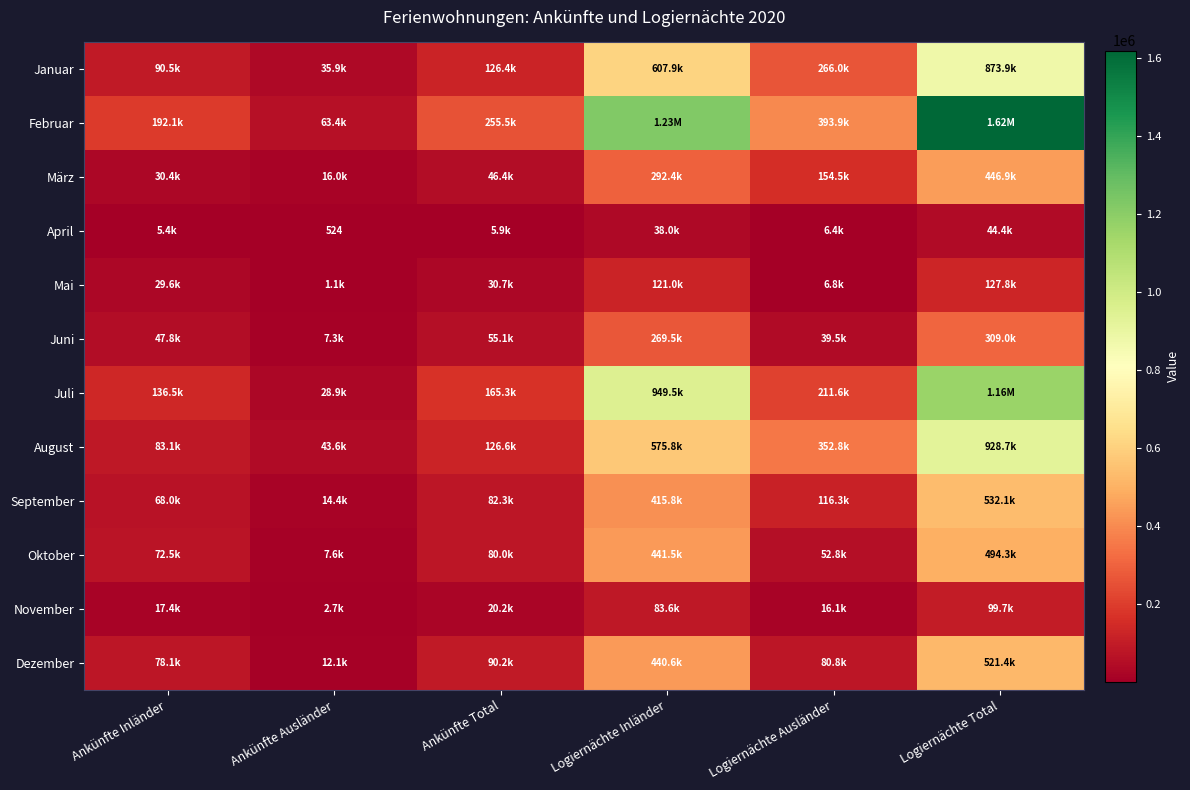

What is the difference between the Juni values at Ankünfte Total and Logiernächte Total?

253932.7